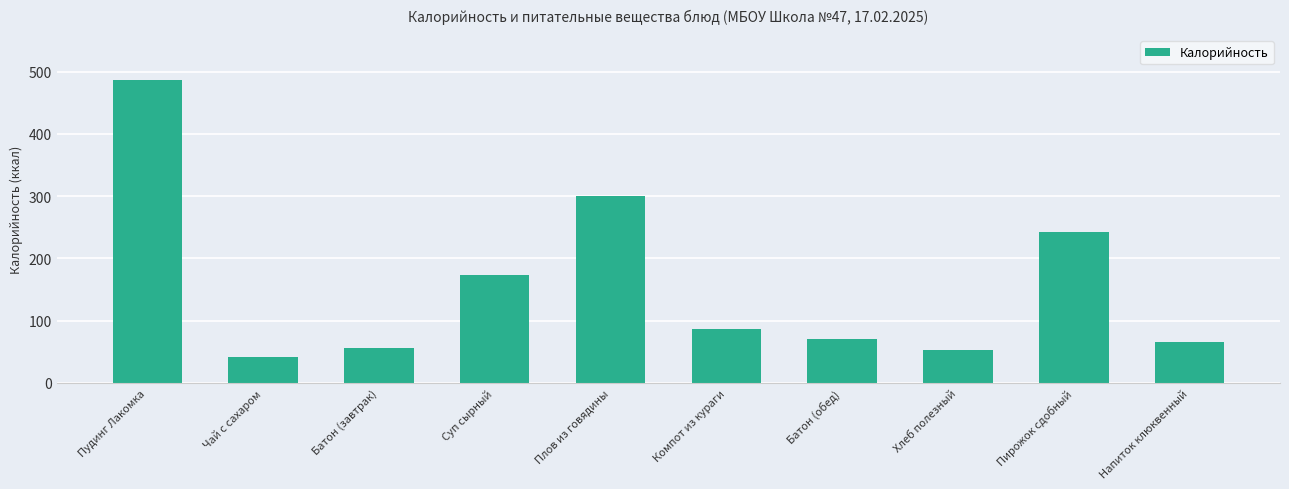

What is the greatest value displayed?

486